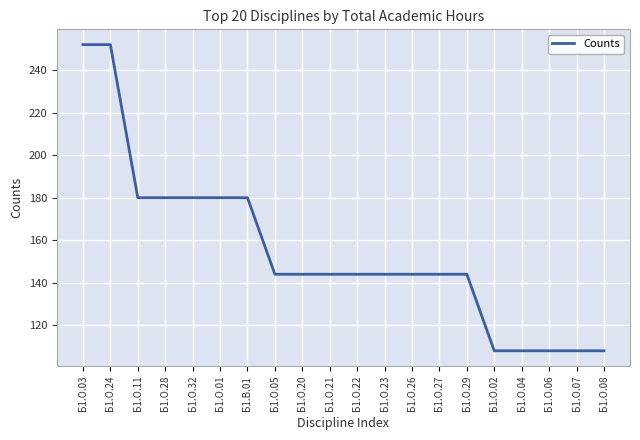

What is the difference between the maximum and minimum values?

144